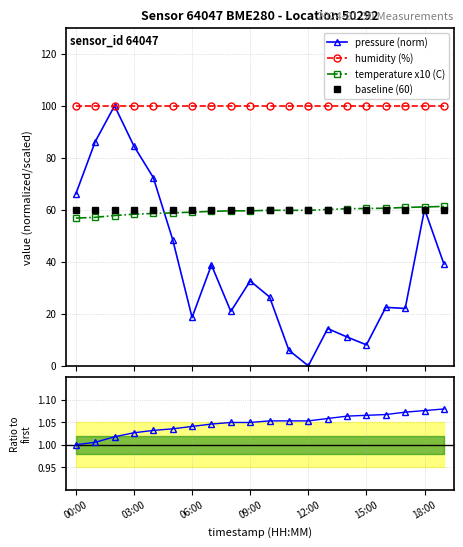

What is the value of the humidity (%) point at the 8th from the left?

100.0